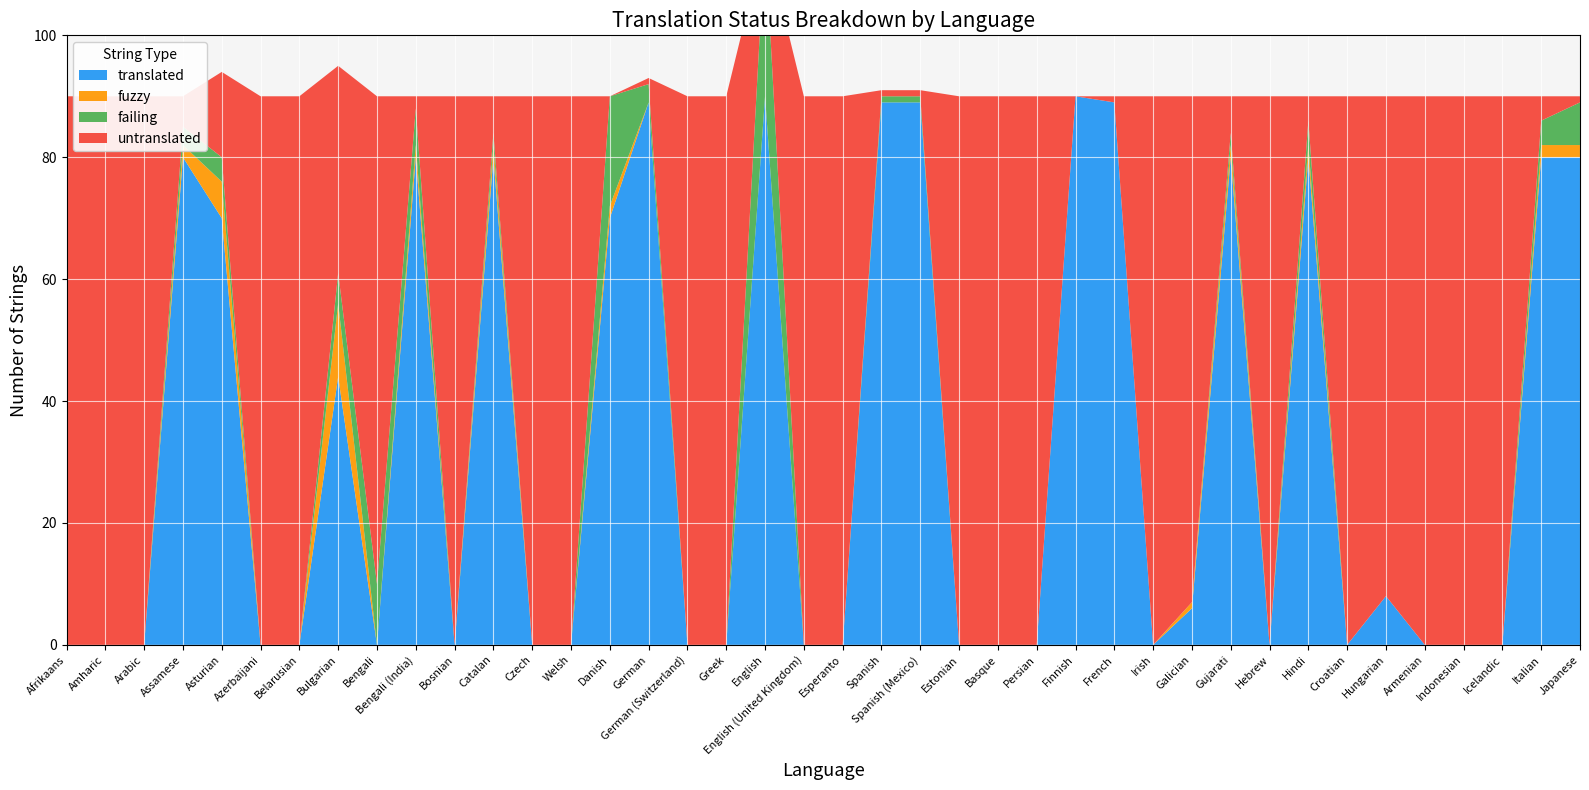

Reading left to right, list all the values displayed in this chart.

translated: 0	0	0	80	70	0	0	44	0	80	0	80	0	0	70	89	0	0	90	0	0	89	89	0	0	0	90	89	0	6	80	0	80	0	8	0	0	0	80	80
fuzzy: 0	0	0	2	6	0	0	12	0	2	0	2	0	0	2	0	0	0	0	0	0	0	0	0	0	0	0	0	0	1	2	0	2	0	0	0	0	0	2	2
failing: 0	0	0	3	4	0	0	5	10	6	0	2	0	0	18	3	0	0	26	0	0	1	1	0	0	0	0	0	0	0	2	0	4	0	0	0	0	0	4	7
untranslated: 90	90	90	5	14	90	90	34	80	2	90	6	90	90	0	1	90	90	0	90	90	1	1	90	90	90	0	1	90	83	6	90	4	90	82	90	90	90	4	1